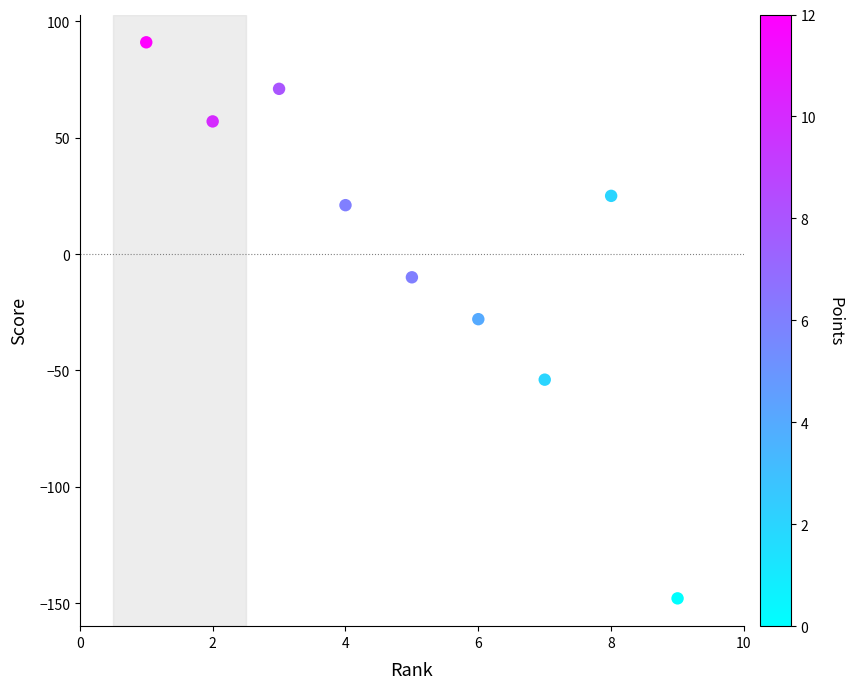

What is the range of Y values (max minus min)?

239